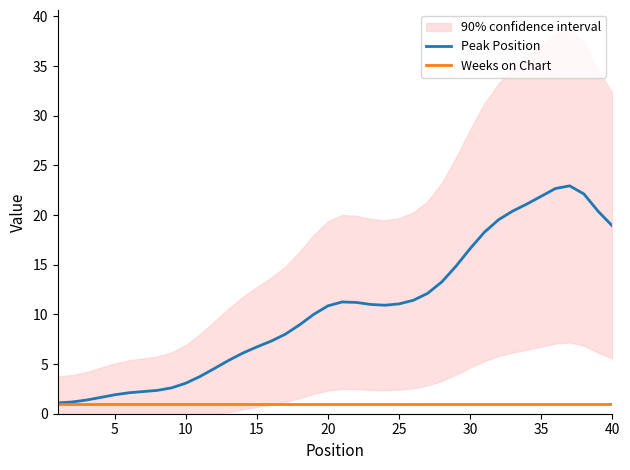

What is the difference between the maximum and minimum values in the Peak Position series?

21.9